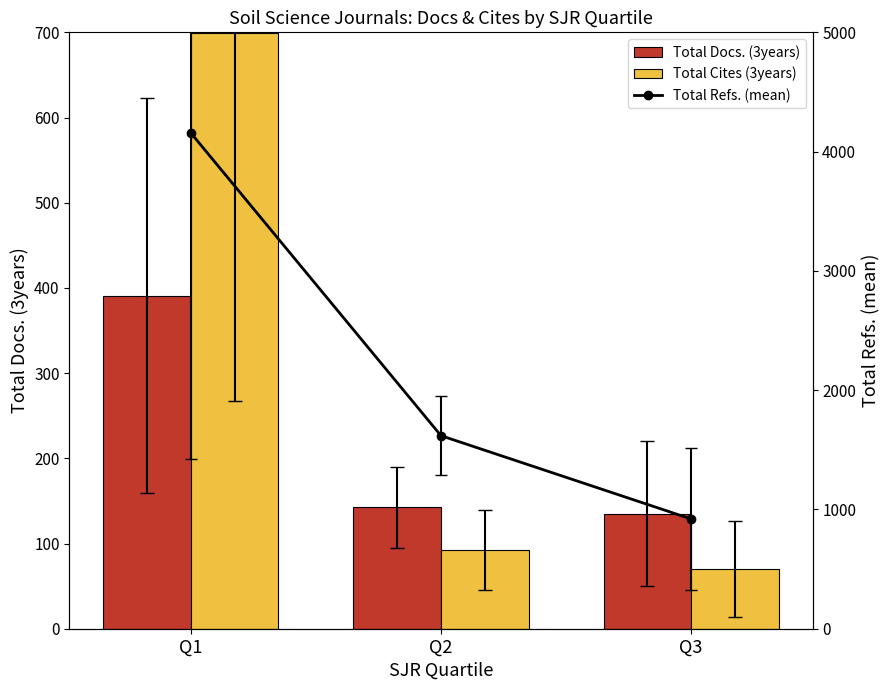

At which category is the sum across all series the highest?

Q1